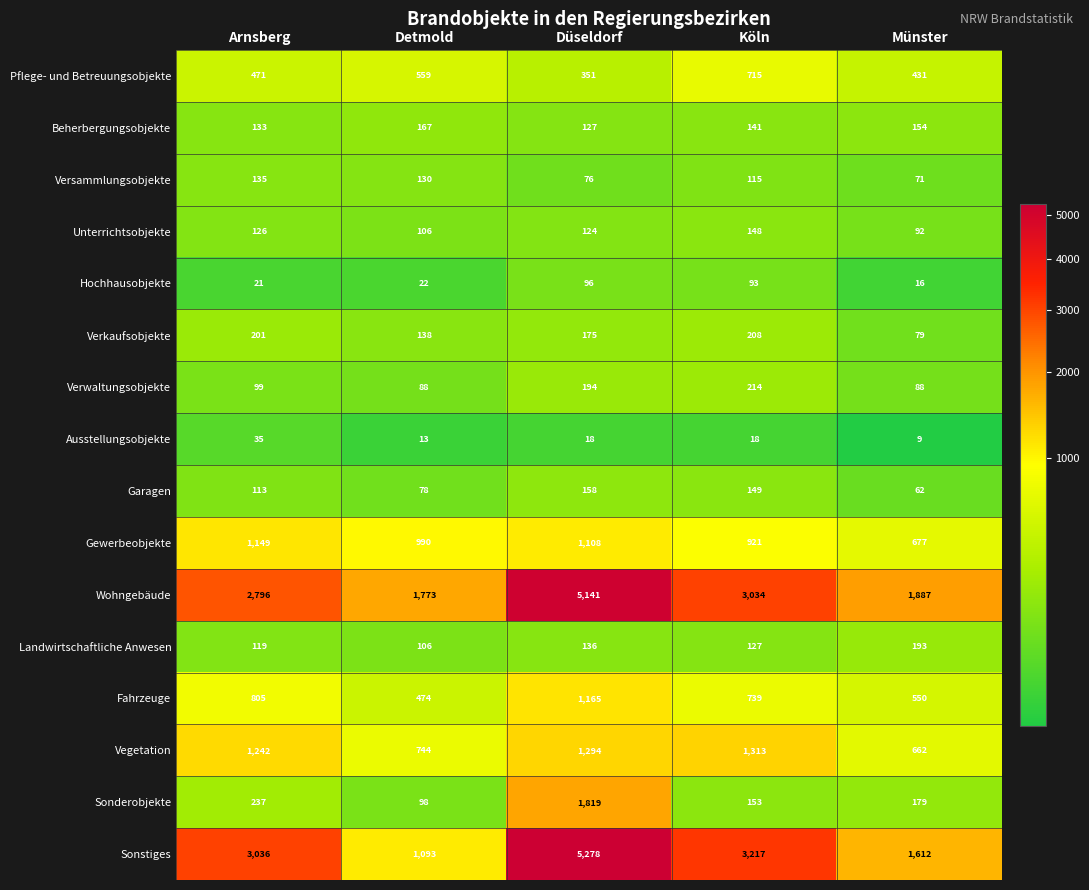

What is the highest value of the Verkaufsobjekte series?

208